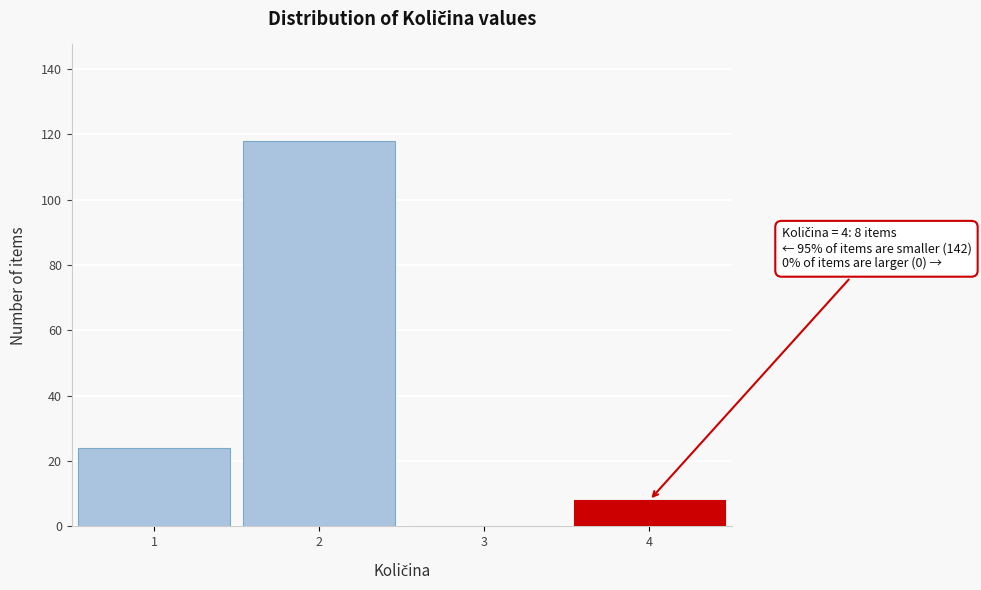

Over which range of the x-axis is the bar tallest?

1.5 to 2.5